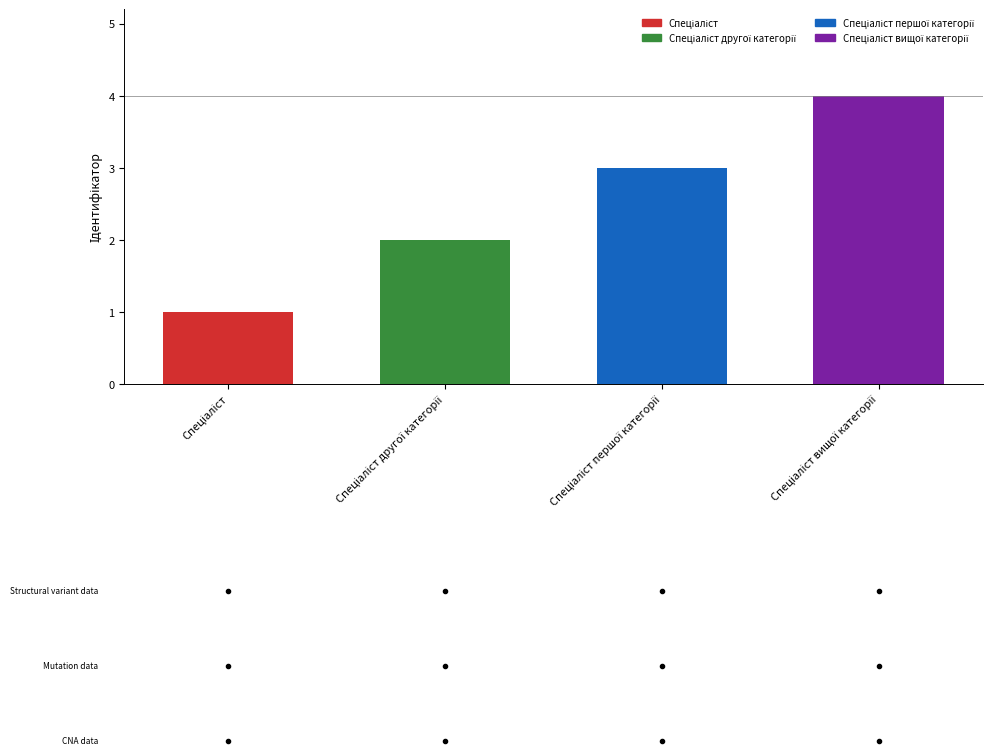

Does the chart contain any negative values?

No